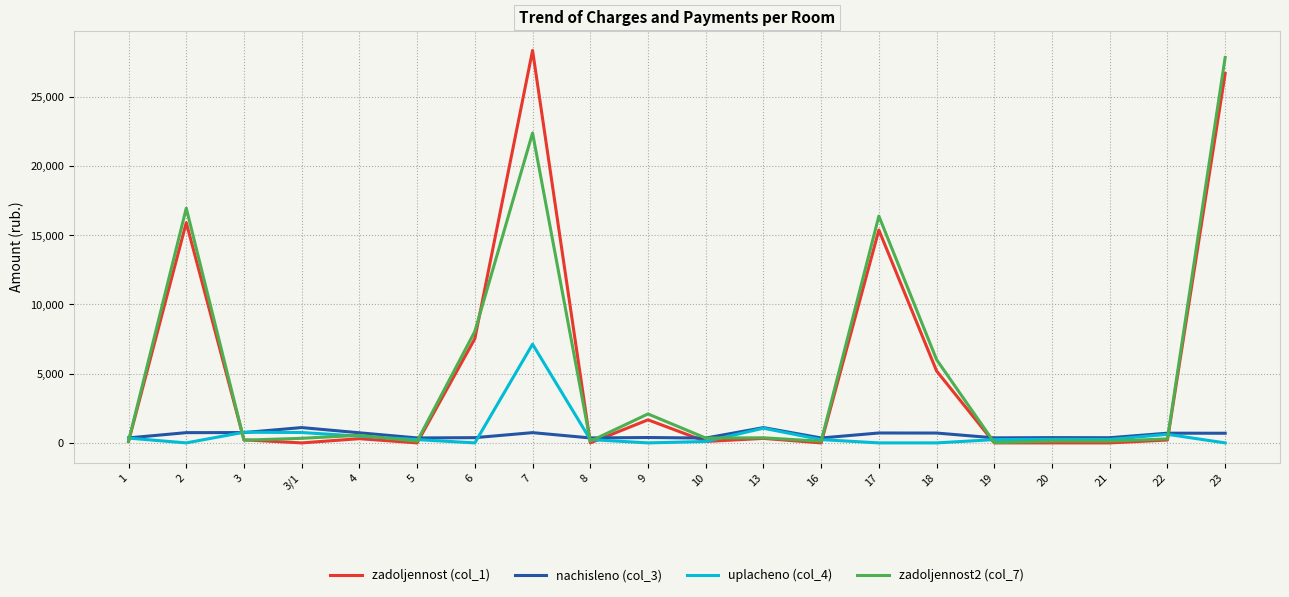

How many times do zadoljennost (col_1) and nachisleno (col_3) cross each other?

9